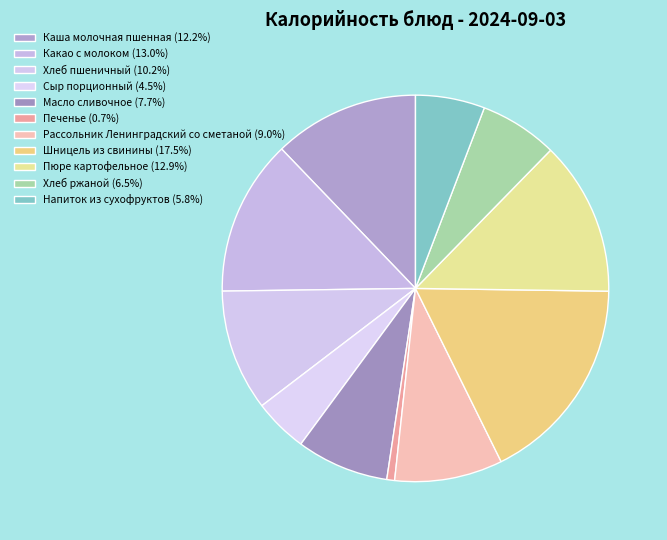

Count the number of slices in the pie.

11